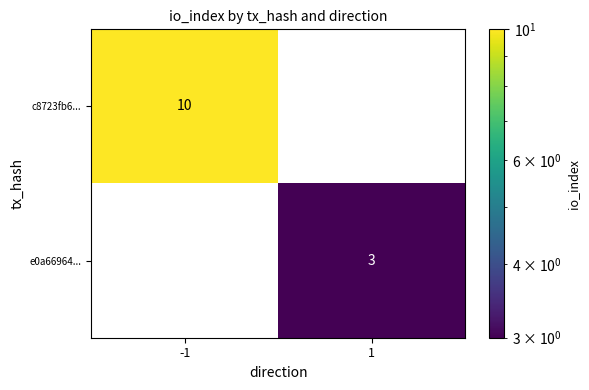

The value of e0a66964... at 1 is 5. True or false?

False